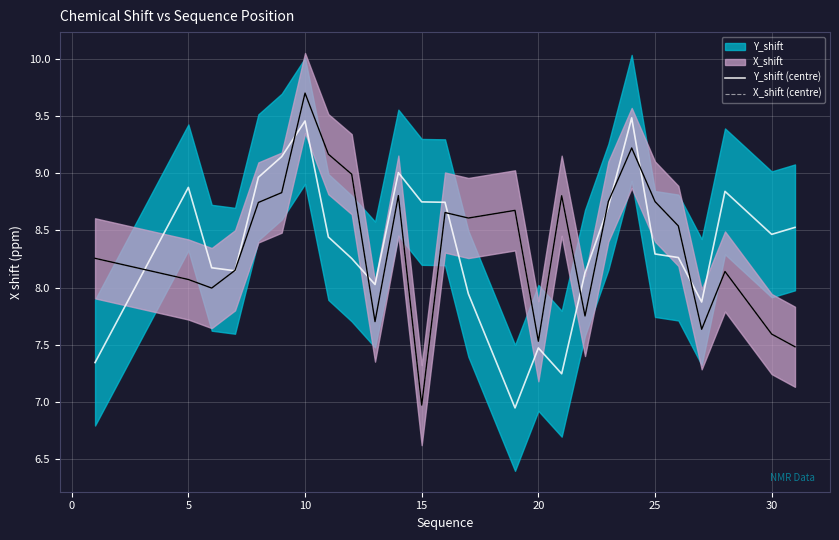

How many distinct data groups are displayed?

2